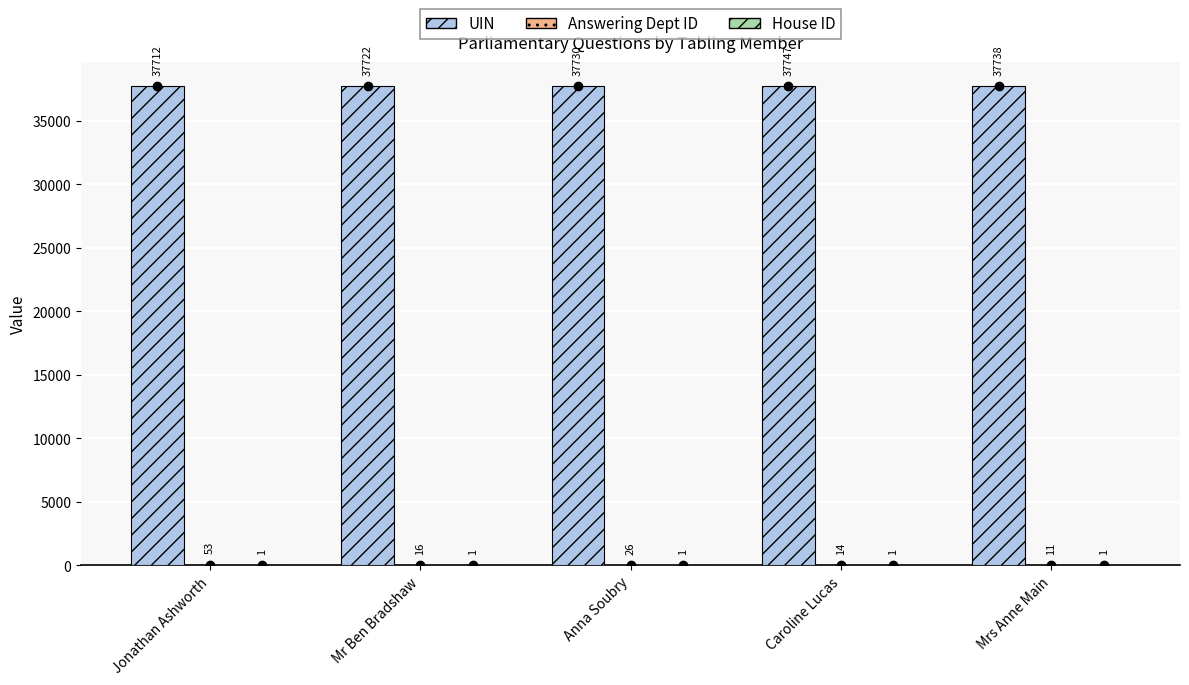

What is the maximum value shown in the chart?

37747